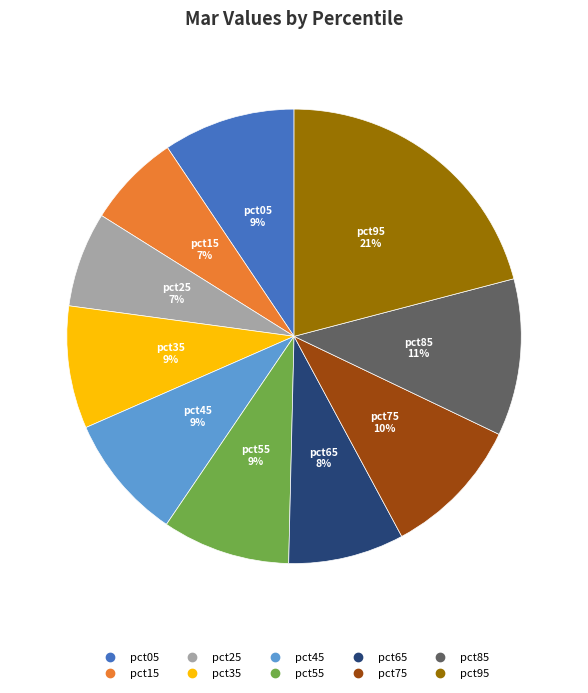

What is the largest slice in the pie chart?

pct95